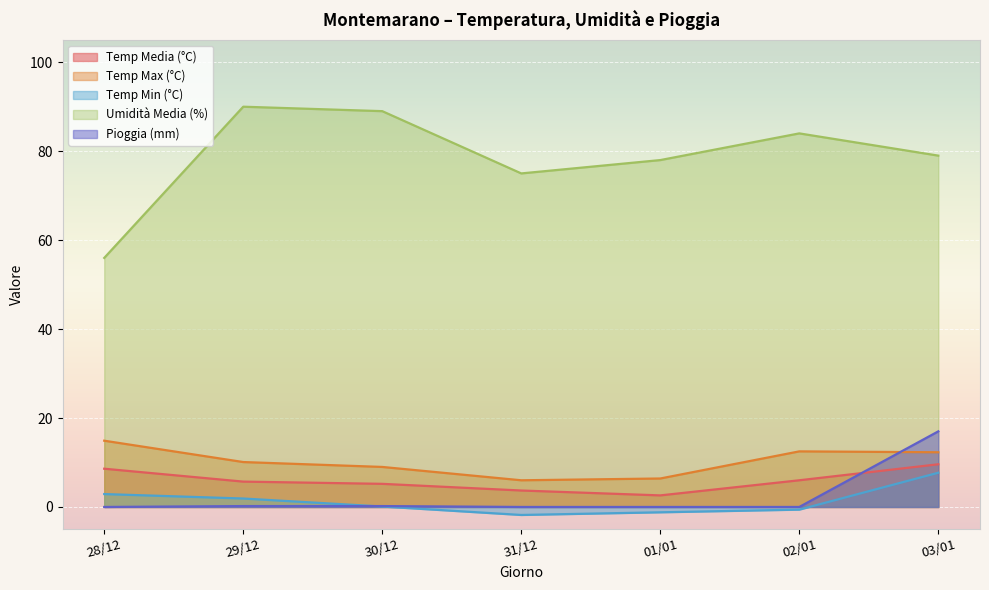

How many data points in Temp Max (°C) are less than 10?

3